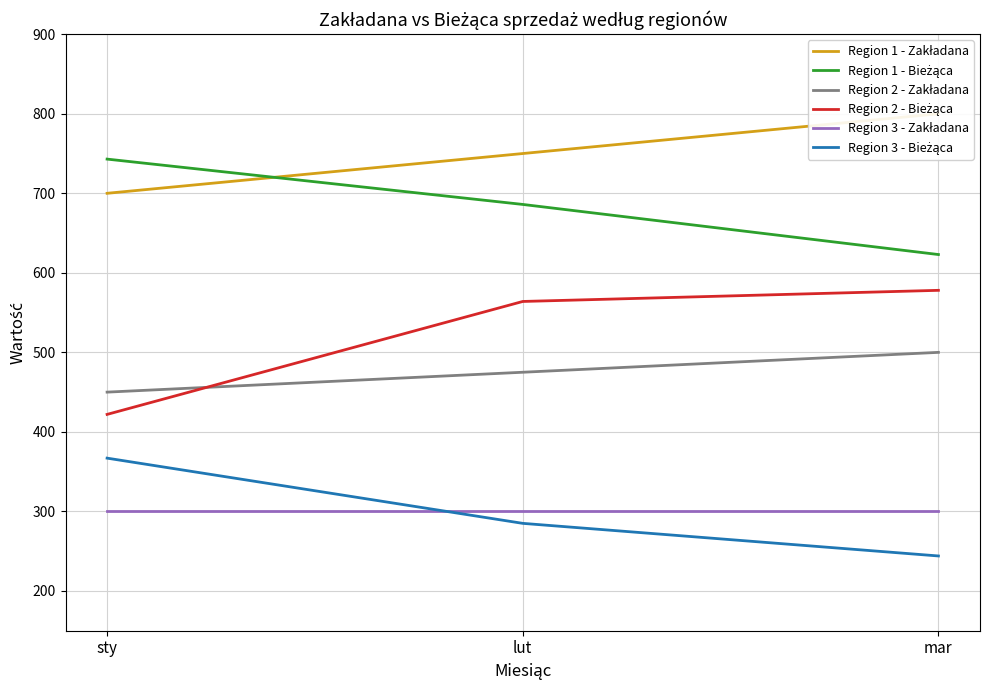

True or false: Region 3 - Zakładana has a value of 148 at lut.

False